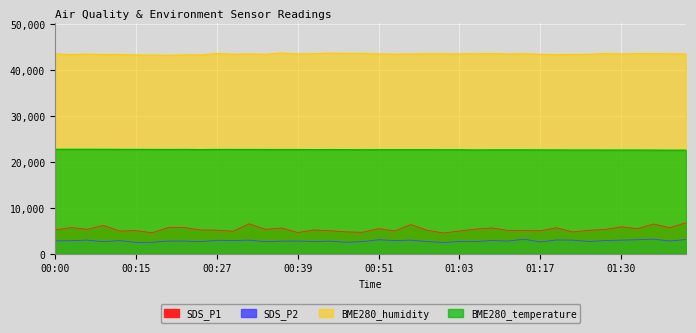

What is the difference between the second highest and second lowest values in the BME280_temperature series?

180